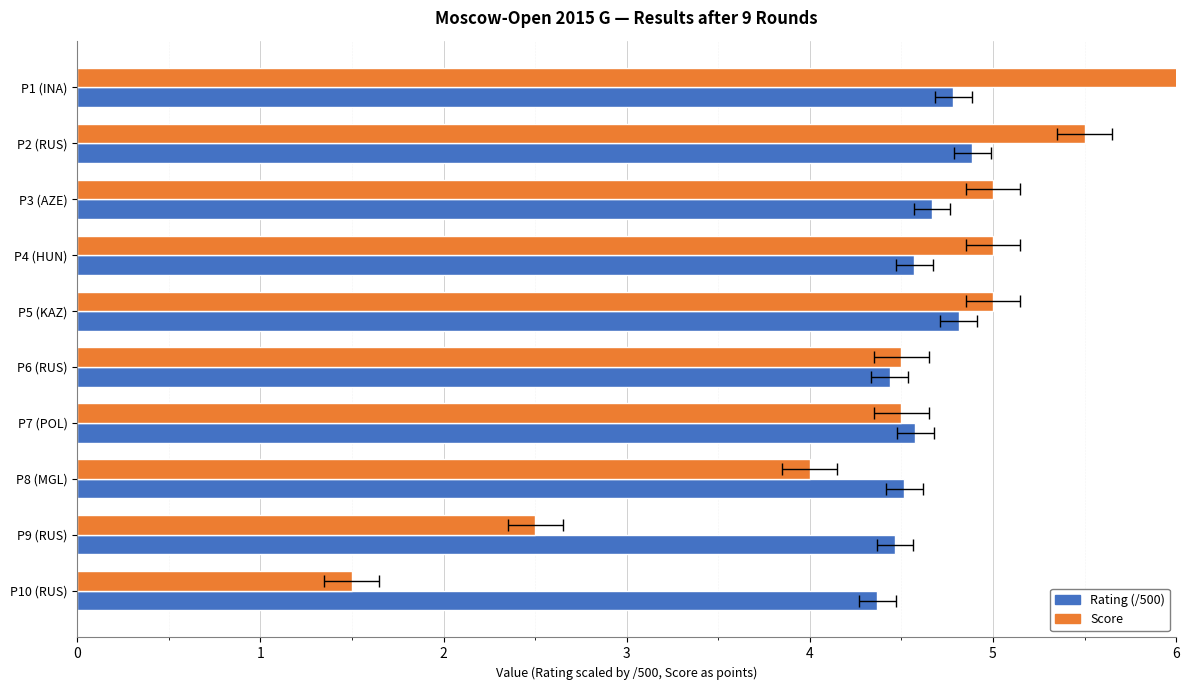

How many bars are there in total?

20